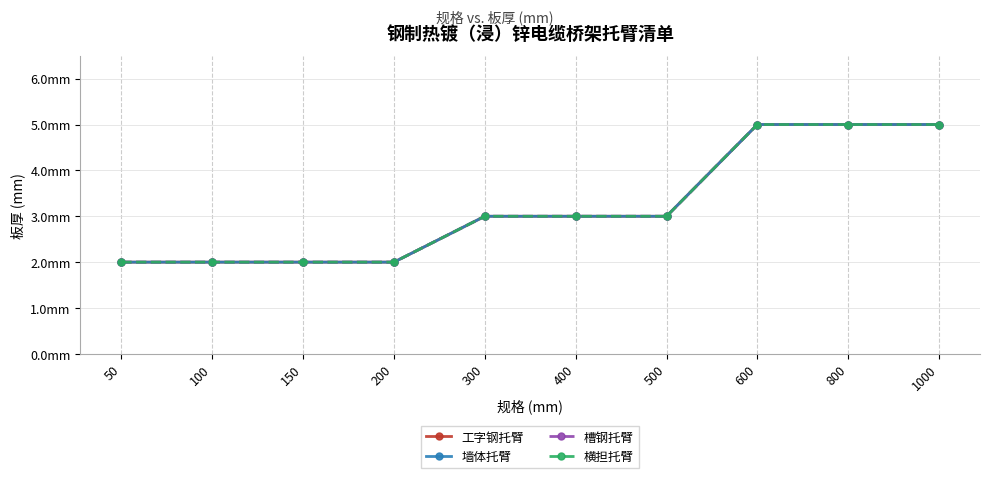

What is the lowest value of the 工字钢托臂 series?

2